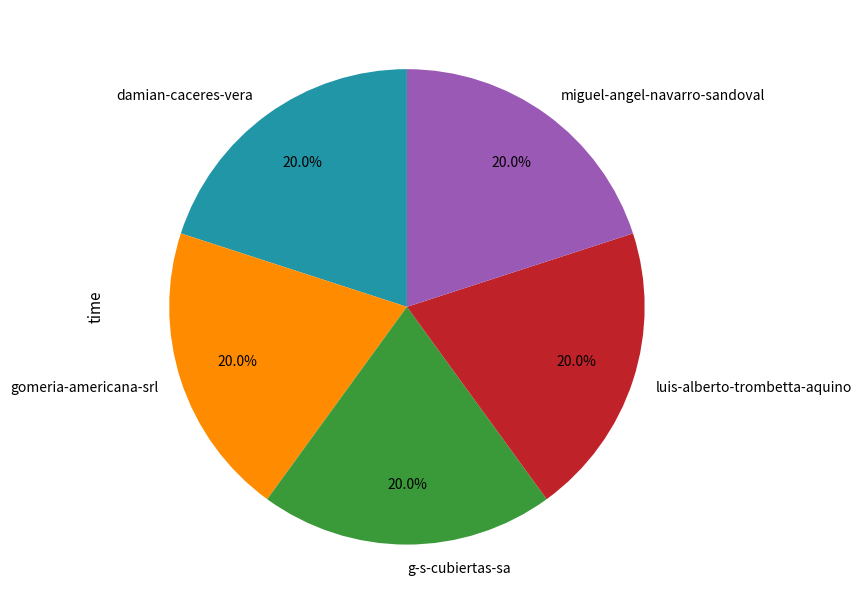

Does miguel-angel-navarro-sandoval represent more than half of the total?

No